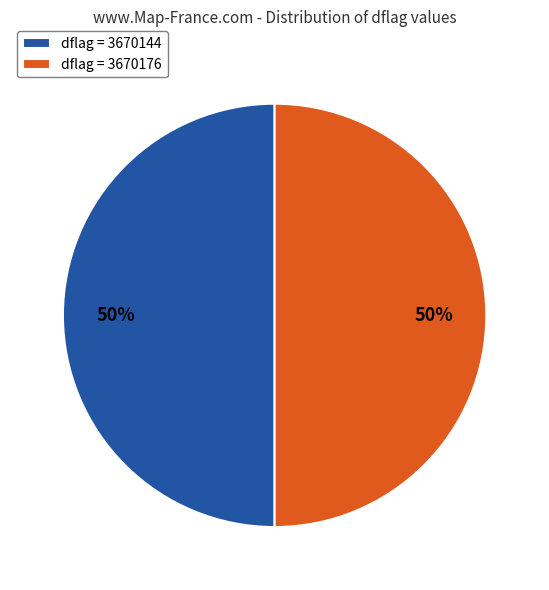

Is the sum of dflag = 3670176 and dflag = 3670144 greater than half?

Yes